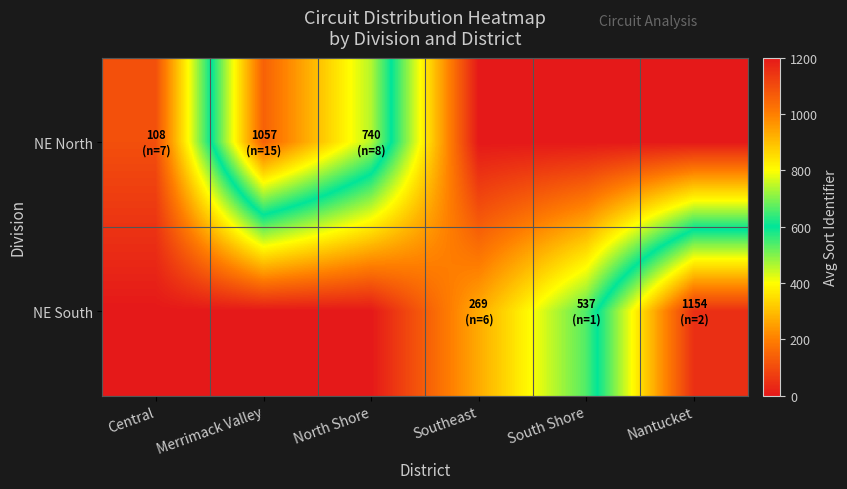

Reading left to right, list all the values displayed in this chart.

NE North: Central=107.9	Merrimack Valley=1057.2	North Shore=740.5	Southeast=0.0	South Shore=0.0	Nantucket=0.0
NE South: Central=0.0	Merrimack Valley=0.0	North Shore=0.0	Southeast=268.8	South Shore=537.0	Nantucket=1154.5